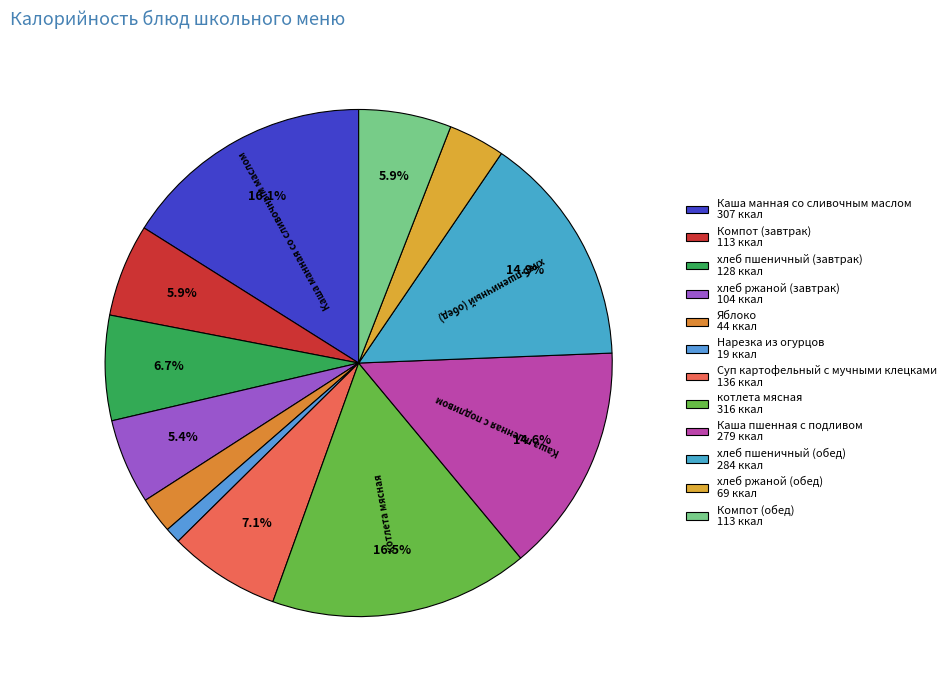

How many slices are in this pie chart?

12